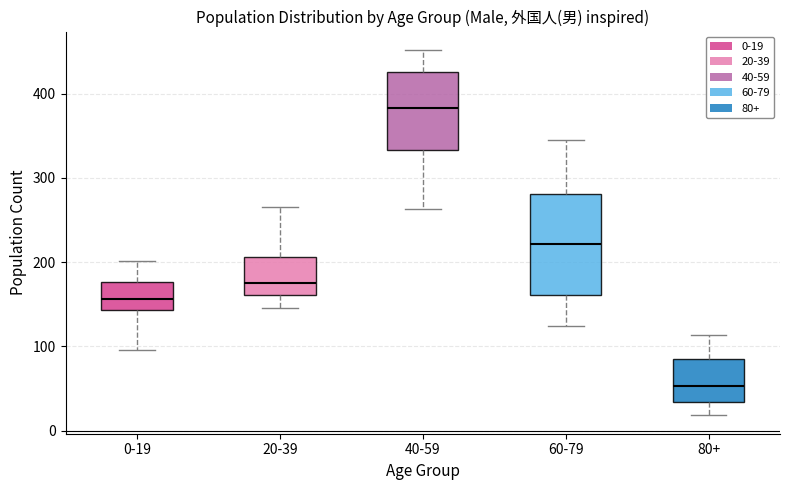

Reading left to right, transcribe this box plot: for each box, give where its median line is, the range the box spans, and where its two whiskers end, as read against the y-axis. The values are not printed on the chart, so give them approximately, as read against the axis.

0-19: median 160, box 140 to 180, whiskers 100 to 200
20-39: median 180, box 160 to 210, whiskers 150 to 270
40-59: median 380, box 330 to 430, whiskers 260 to 450
60-79: median 220, box 160 to 280, whiskers 120 to 350
80+: median 50, box 30 to 80, whiskers 20 to 110